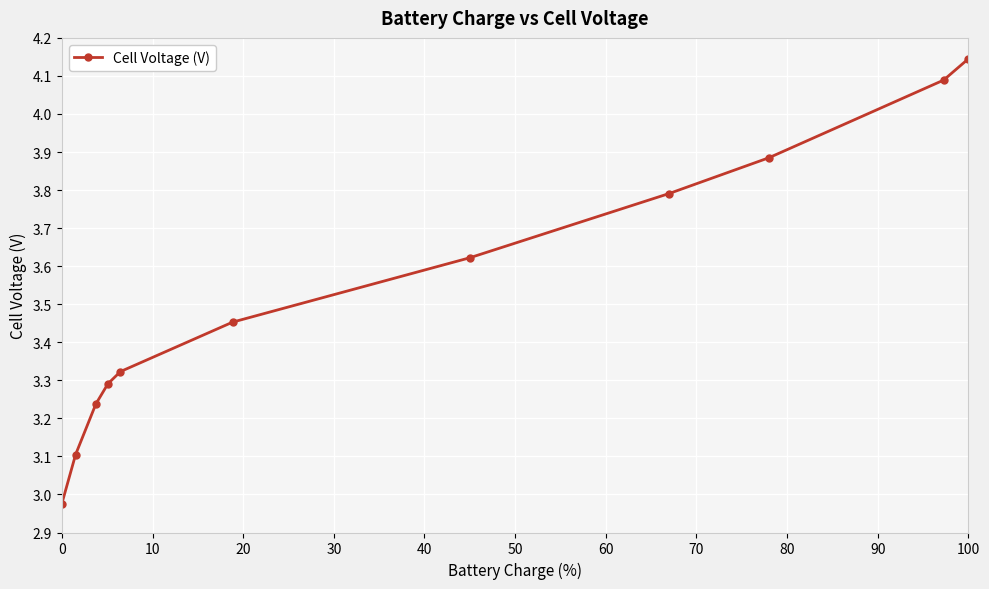

How many series are shown in this chart?

1